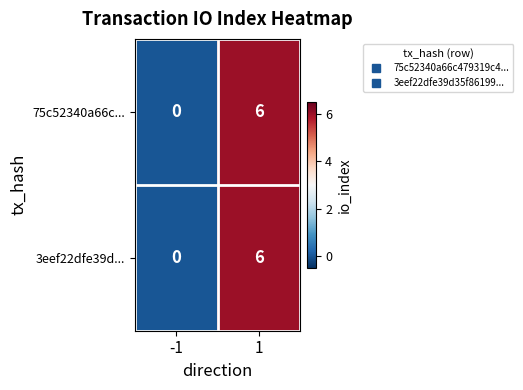

True or false: 3eef22dfe39d... has a value of 3 at -1.

False